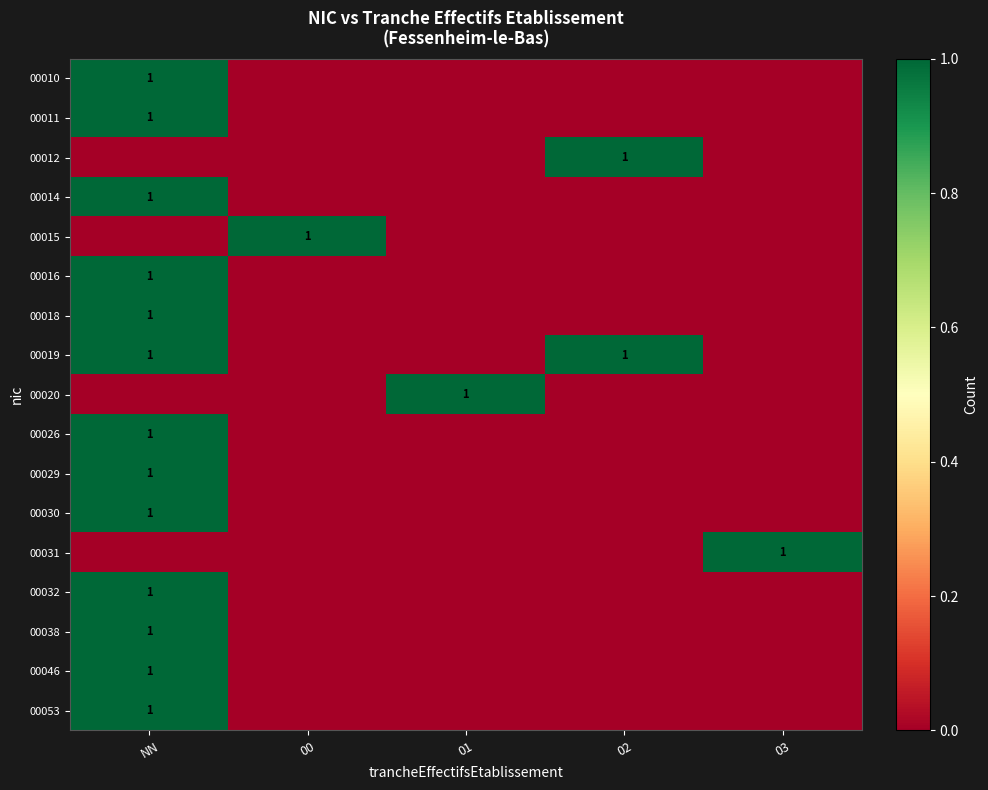

Is it true that 00032 equals 1 at NN?

True